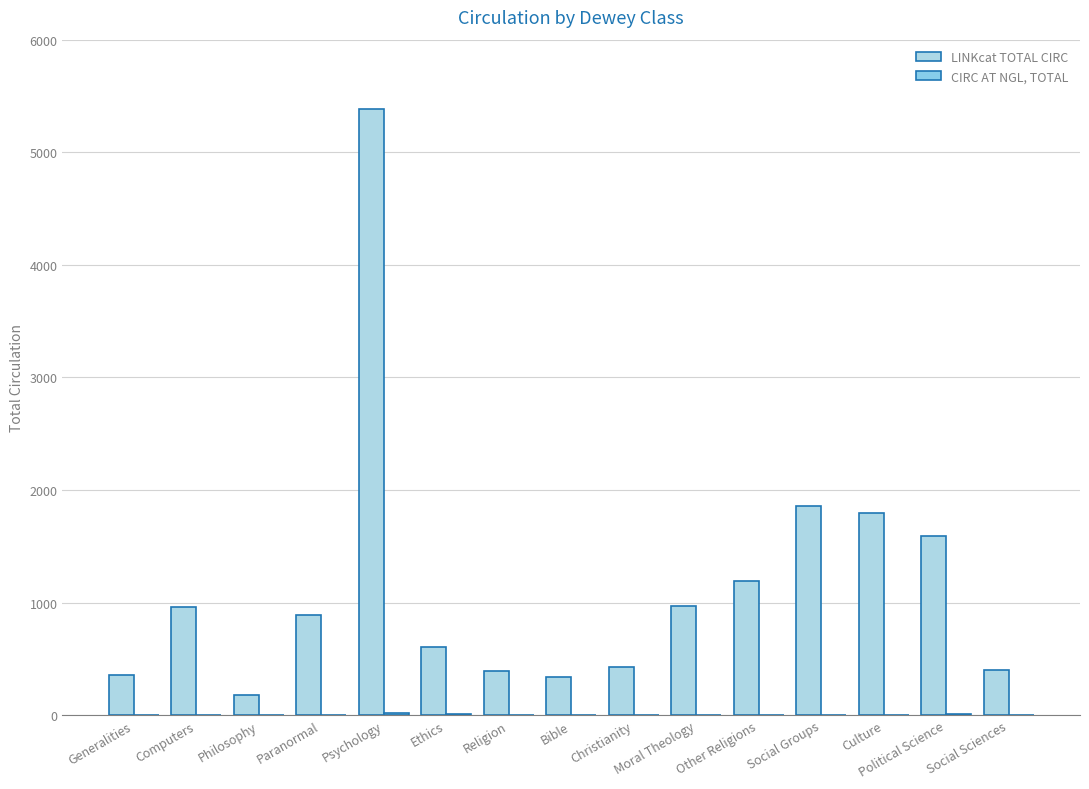

How many data points does each series have?

15